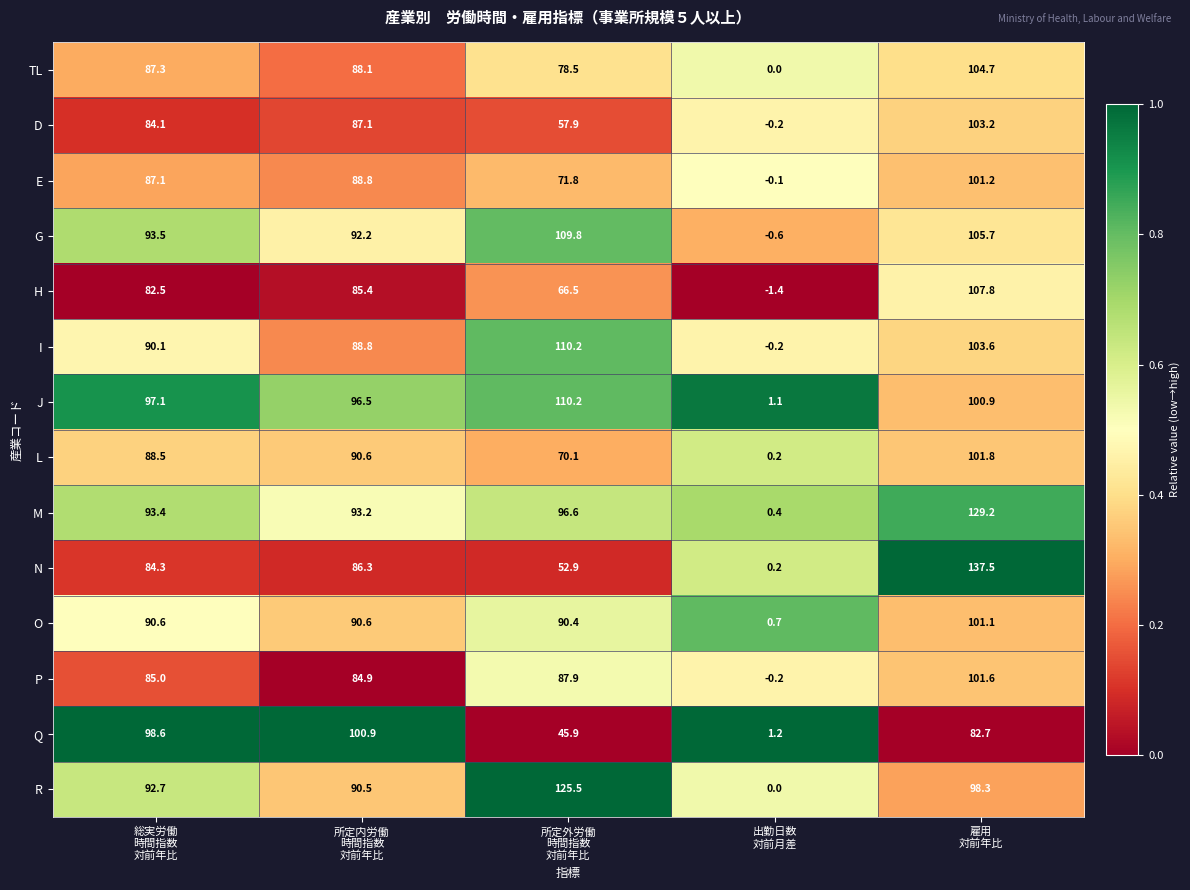

At which category is the sum across all series the highest?

雇用
対前年比